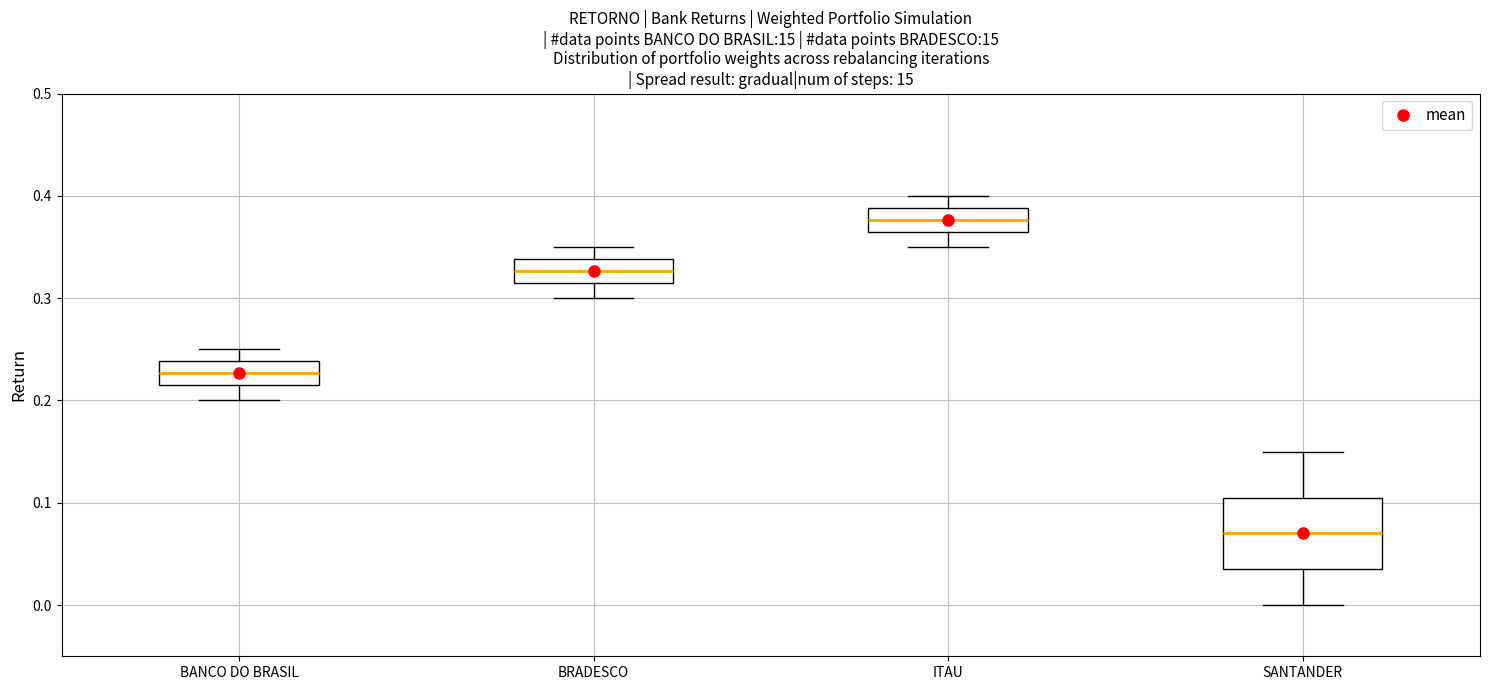

Where does the median line of the box for ITAU sit on the y-axis? The values are not printed on the chart, so give them approximately, as read against the axis.

0.38